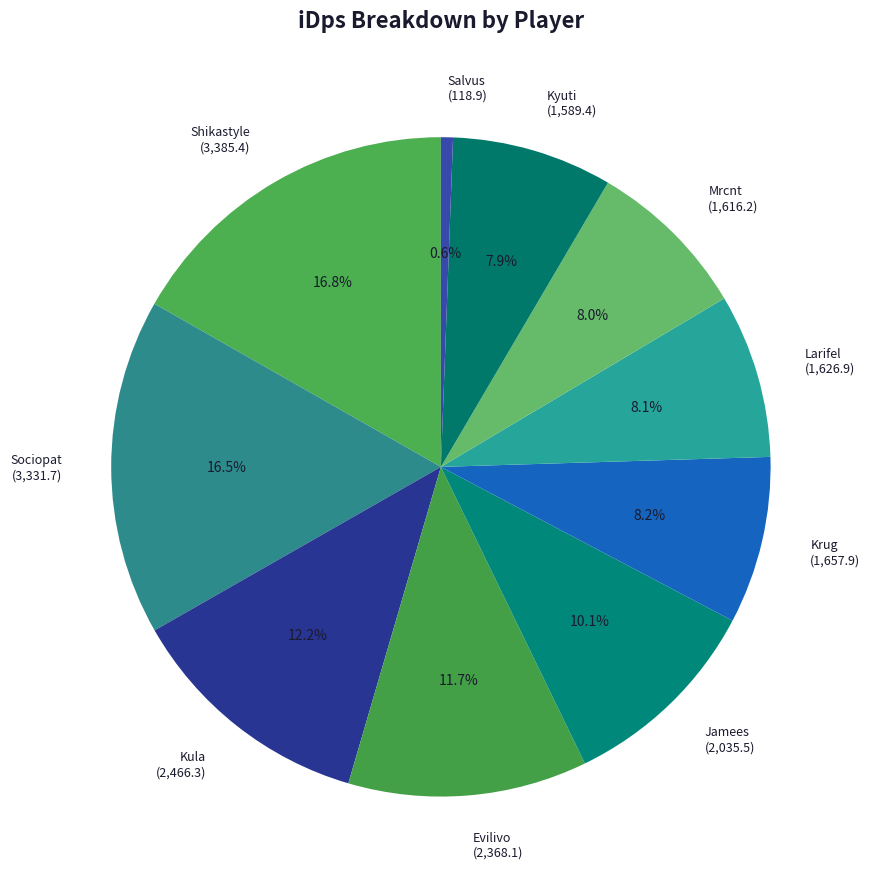

Is it true that Larifel is 8% of the pie?

True